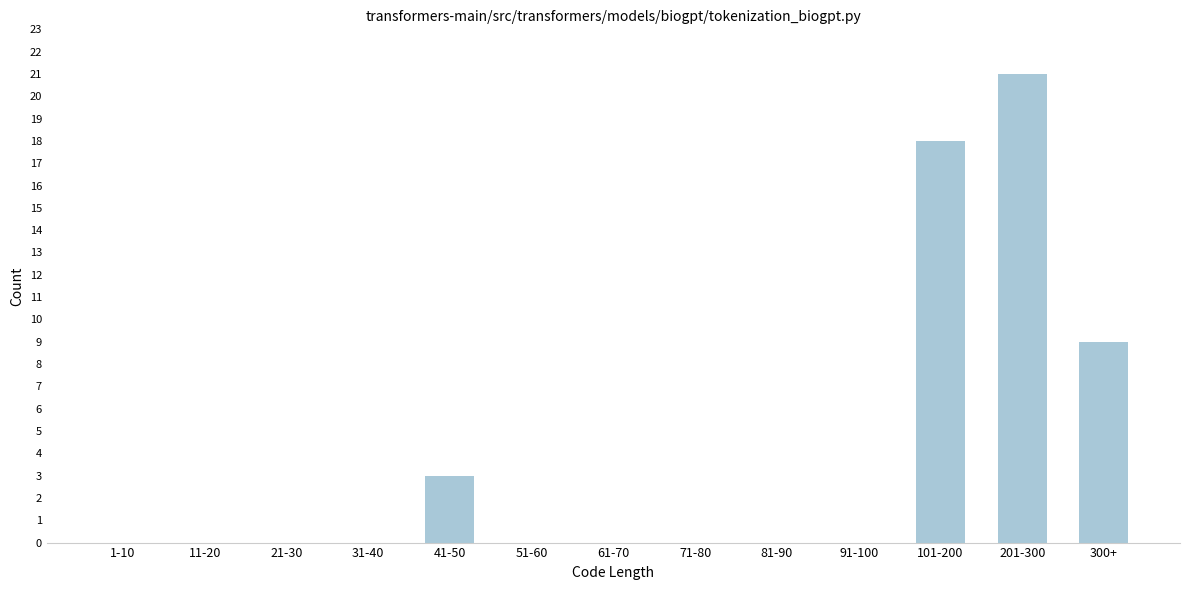

Reading left to right, extract all data points from this chart.

1-10=0	11-20=0	21-30=0	31-40=0	41-50=3	51-60=0	61-70=0	71-80=0	81-90=0	91-100=0	101-200=18	201-300=21	300+=9